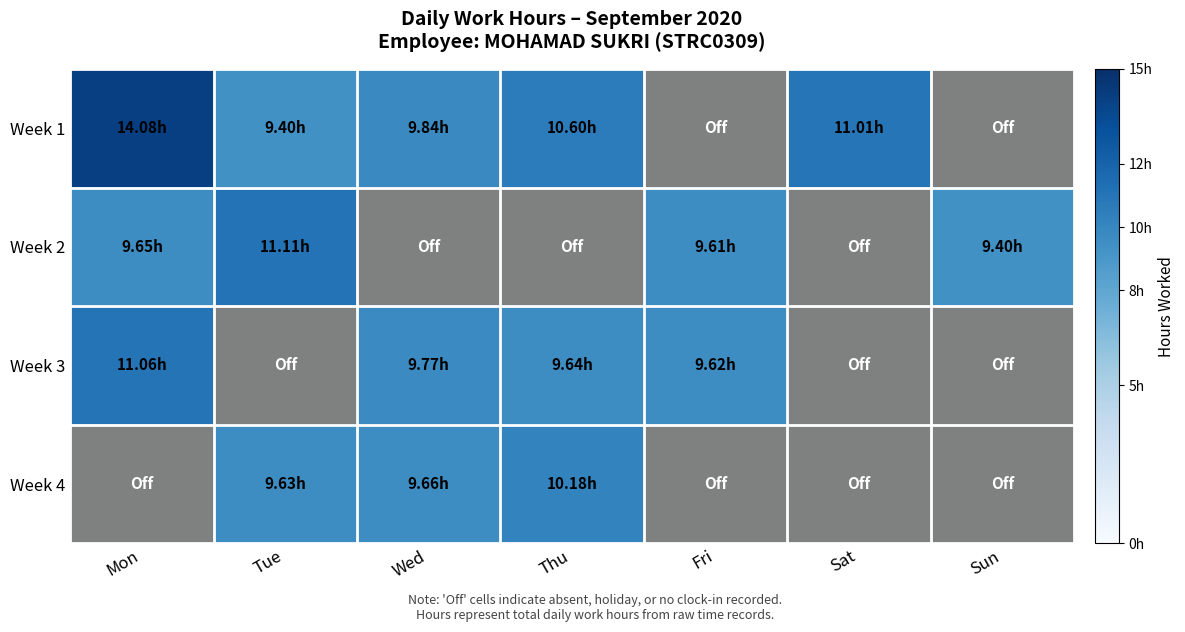

Rank the series by their maximum value, from highest to lowest.

Week 1, Week 2, Week 3, Week 4